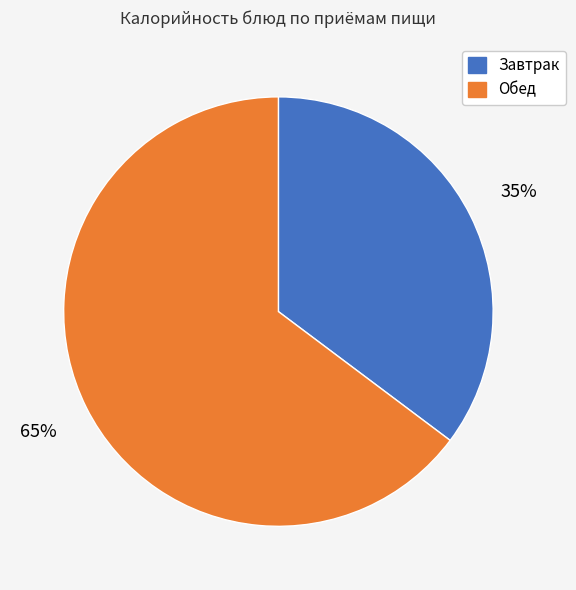

Is there any slice that represents more than half of the pie?

Yes